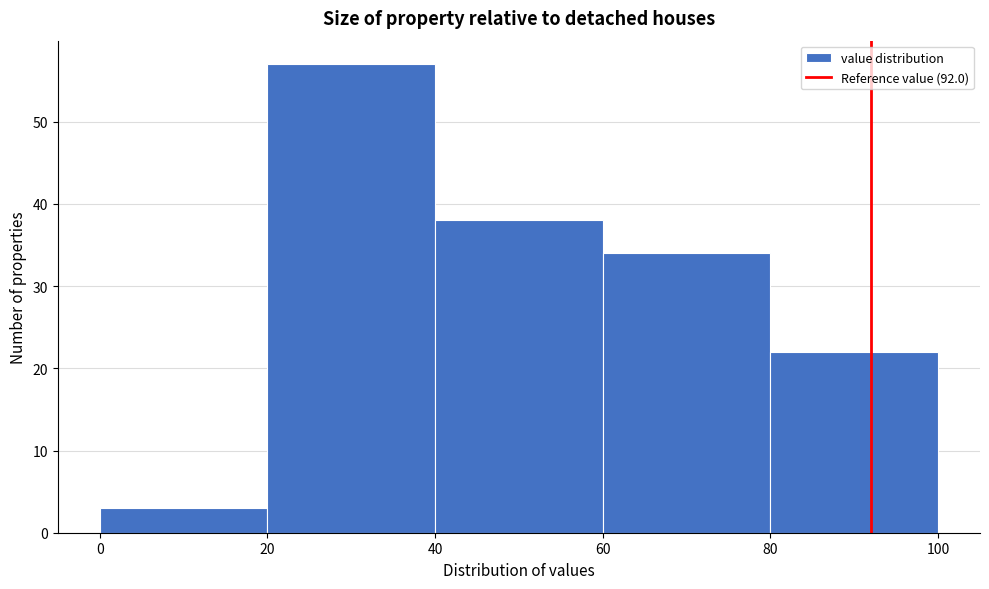

Reading left to right, transcribe this chart: for each bar, give the range it covers on the x-axis and its height. The values are not printed on the chart, so give them approximately, as read against the axis.

0 to 20: 3
20 to 40: 57
40 to 60: 38
60 to 80: 34
80 to 100: 22